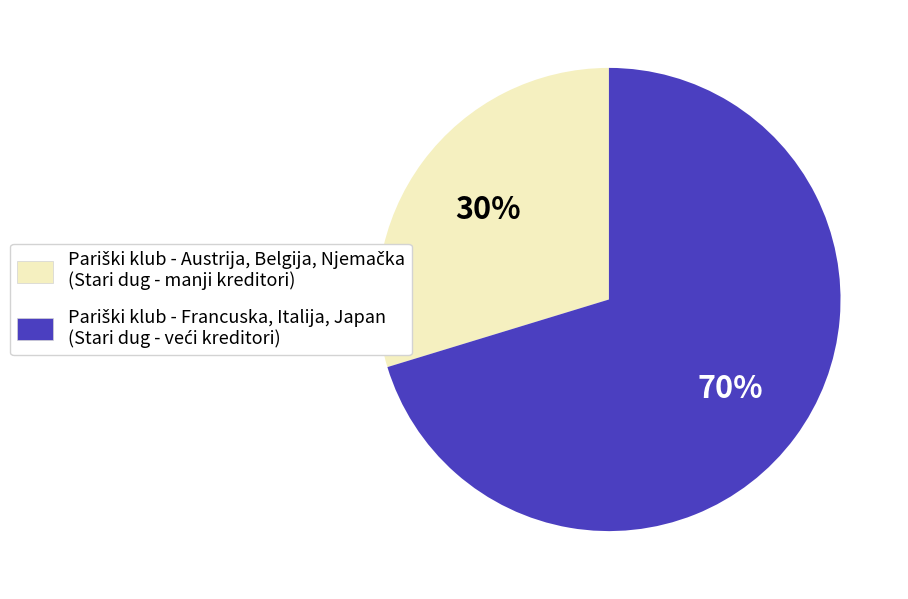

Is there any slice that represents more than half of the pie?

Yes